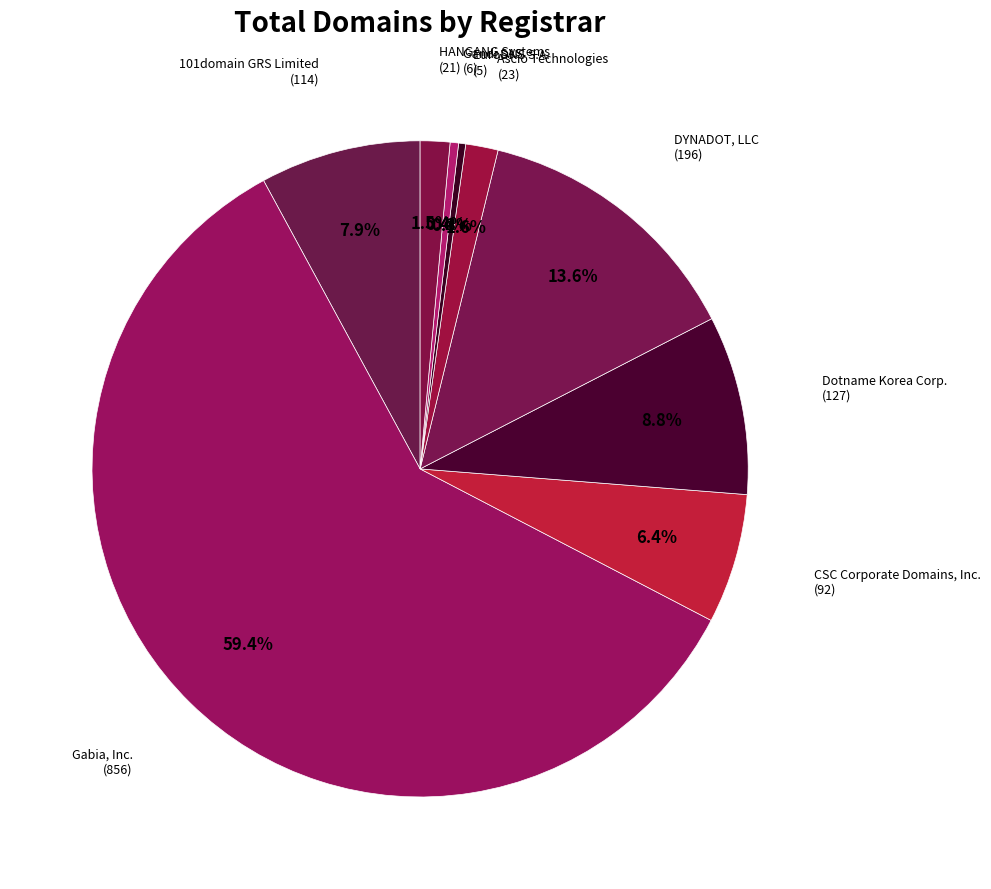

To the nearest percent, what is the difference between the 101domain GRS Limited and DYNADOT, LLC slice percentages?

6%